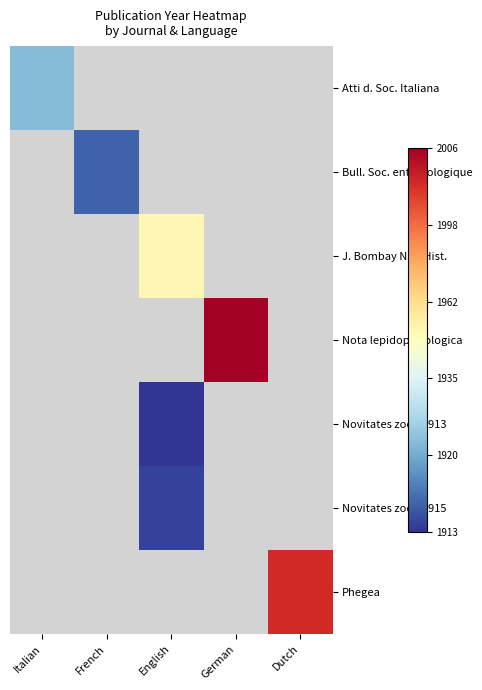

At which category does the chart reach its minimum across all series?

English